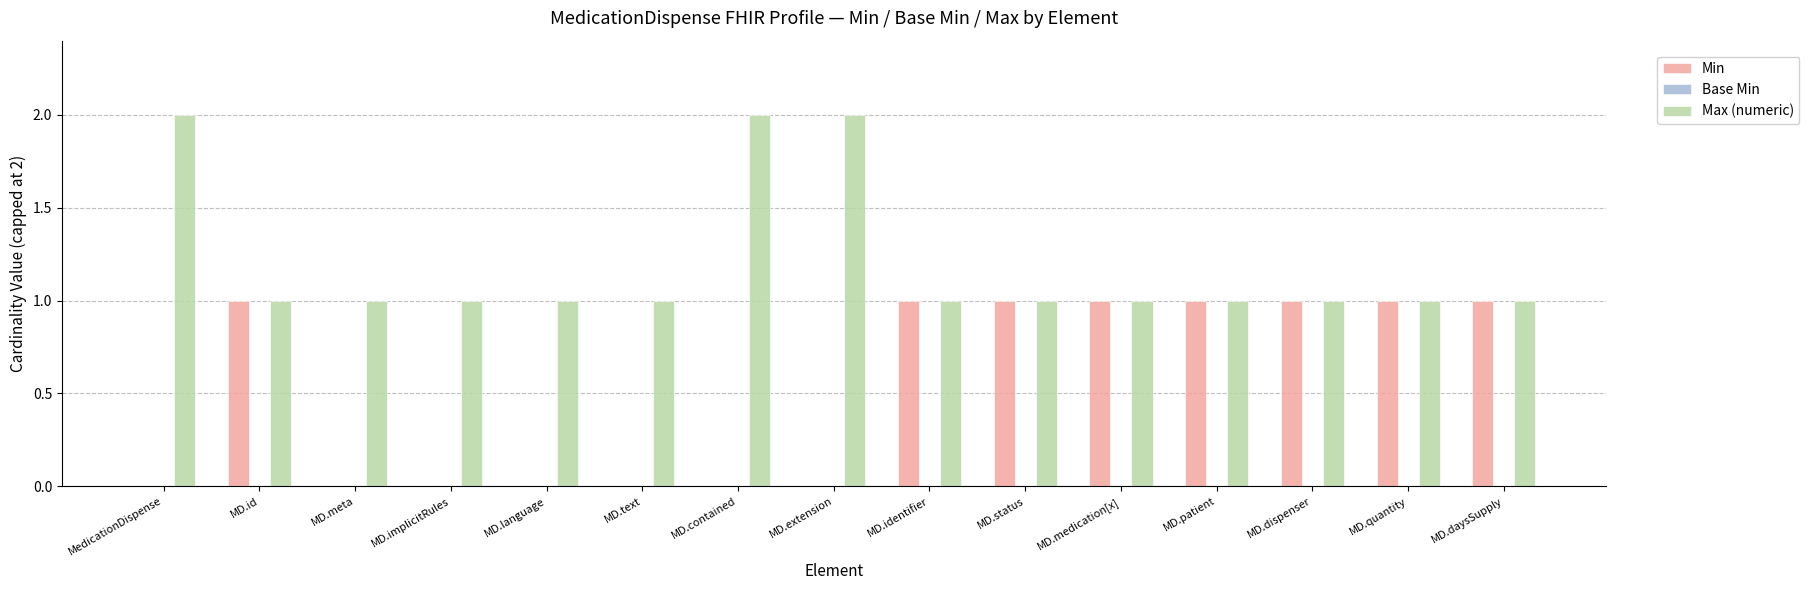

What is the sum of all Min values?

8